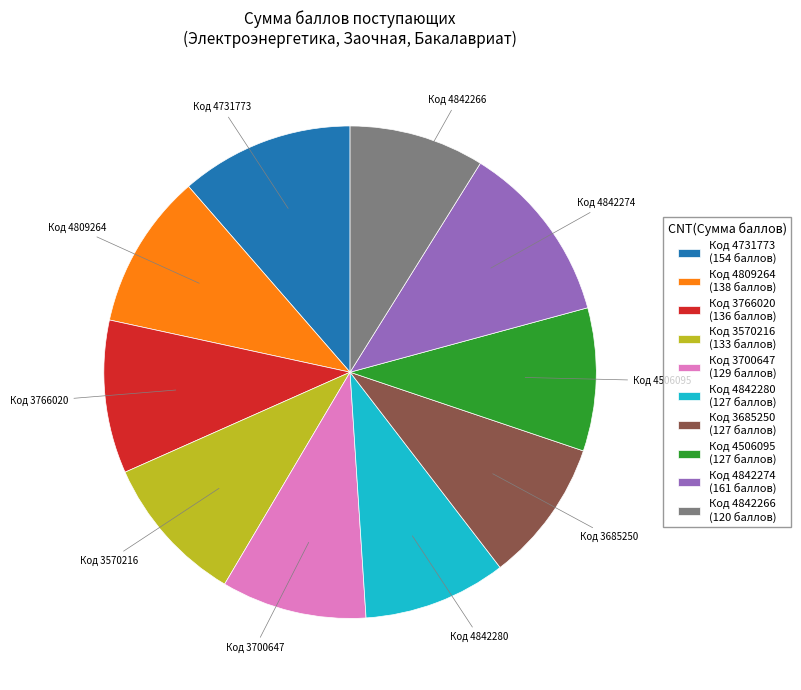

Is there any slice that represents more than half of the pie?

No